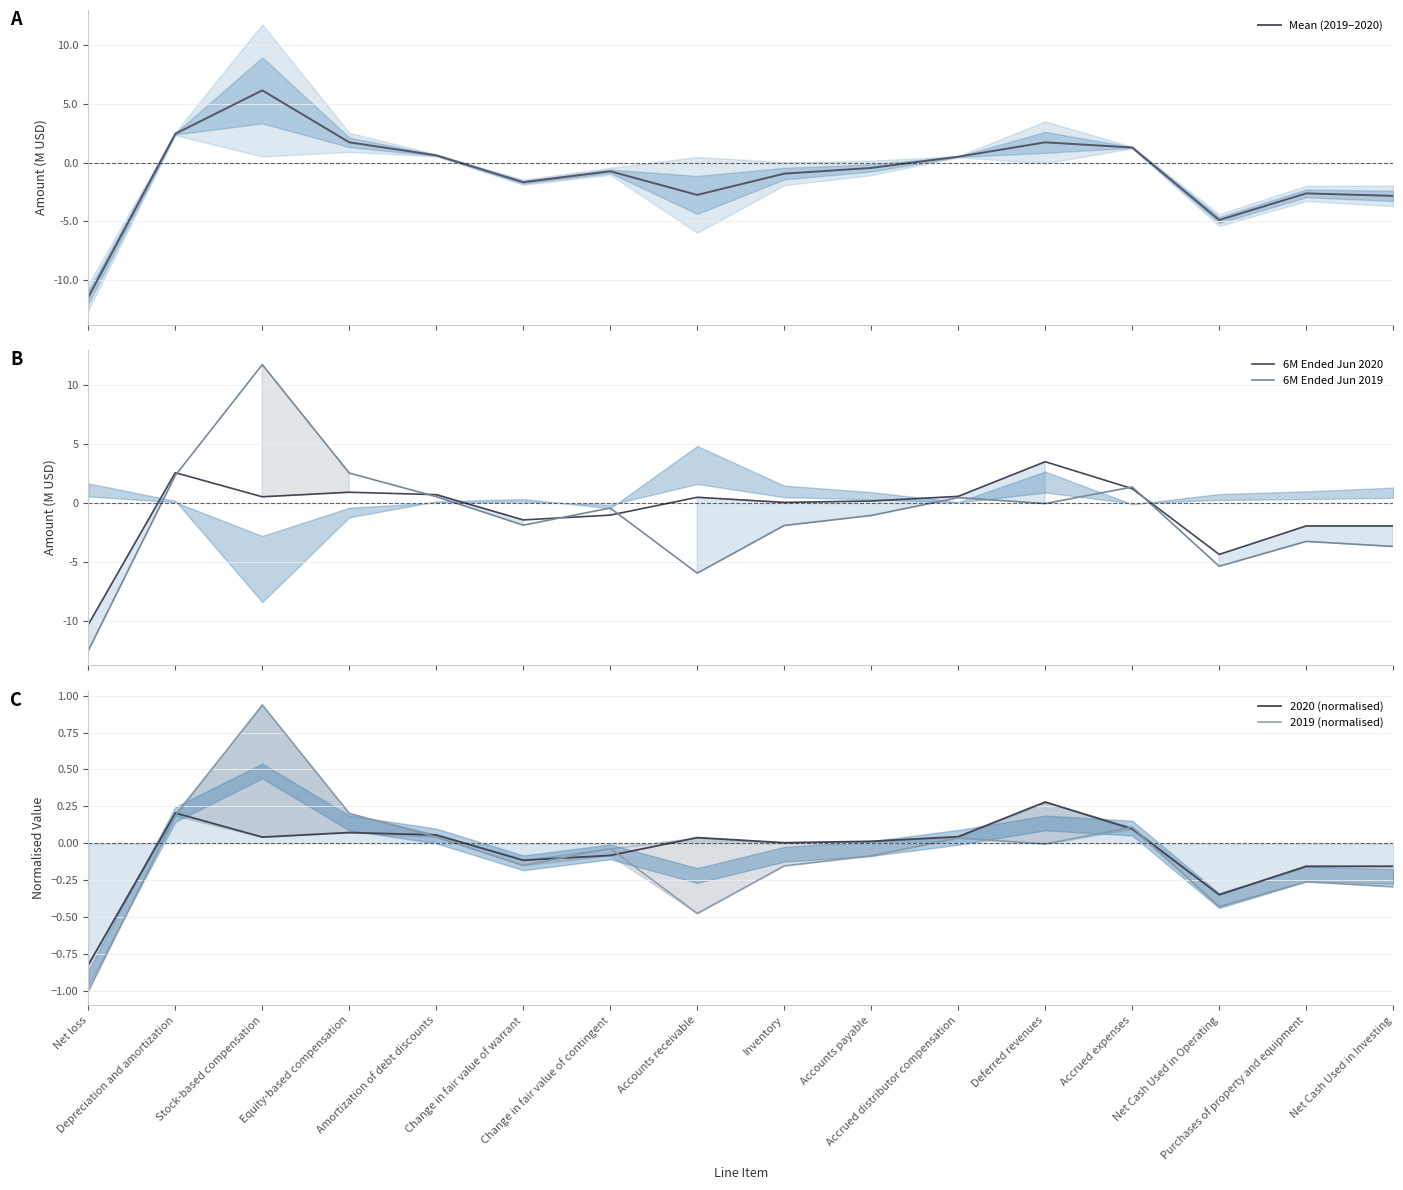

How many values in Mean (2019–2020) are above zero?

7